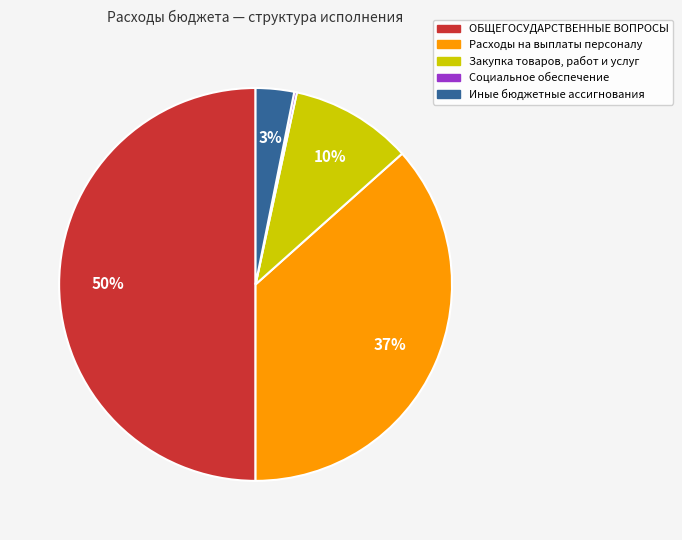

What is the ratio of the value at ОБЩЕГОСУДАРСТВЕННЫЕ ВОПРОСЫ to the value at Расходы на выплаты персоналу?

1.4